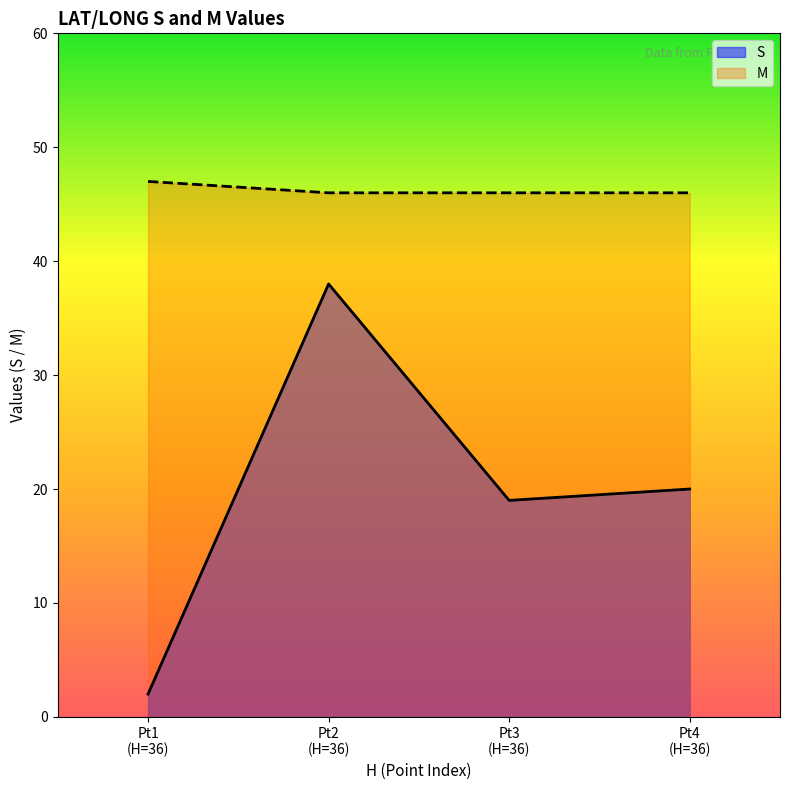

True or false: S and M intersect in this chart.

False